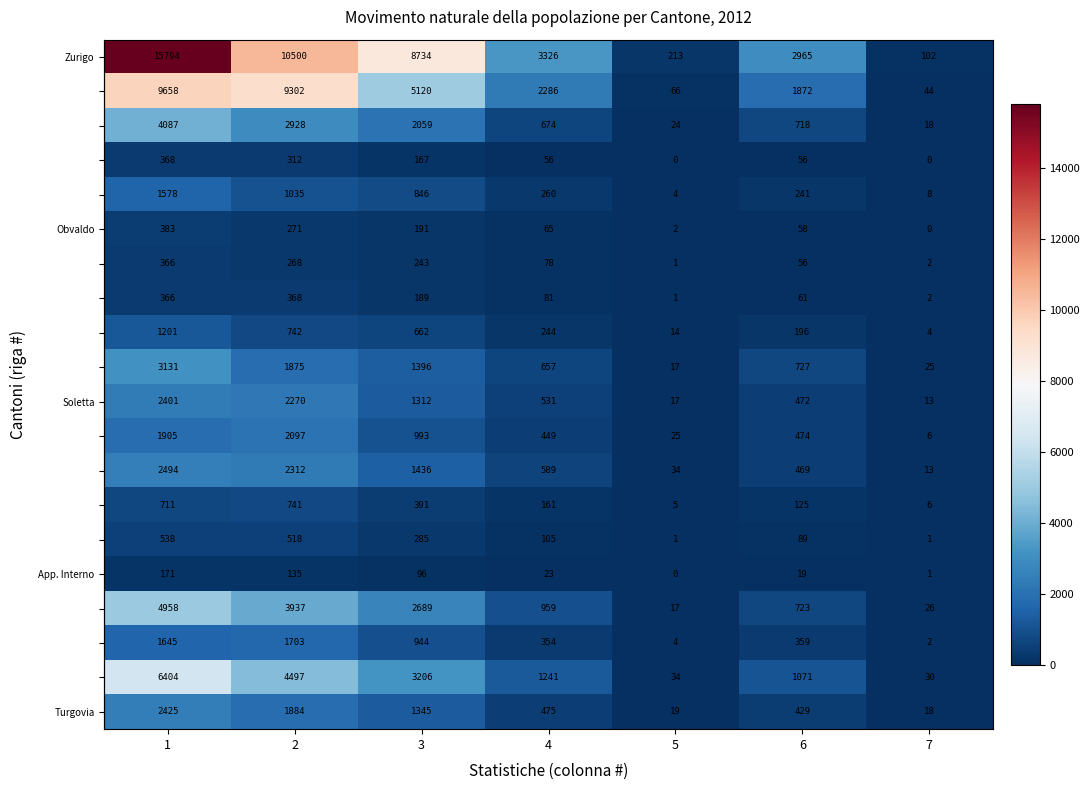

What is the maximum value shown in the chart?

15794